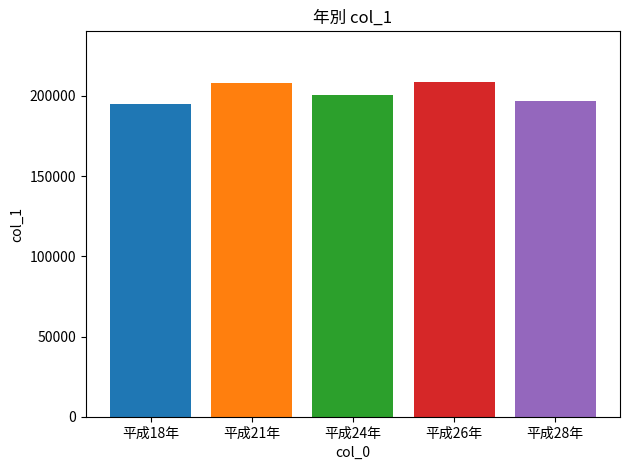

The value at 平成28年 is 196579. True or false?

True